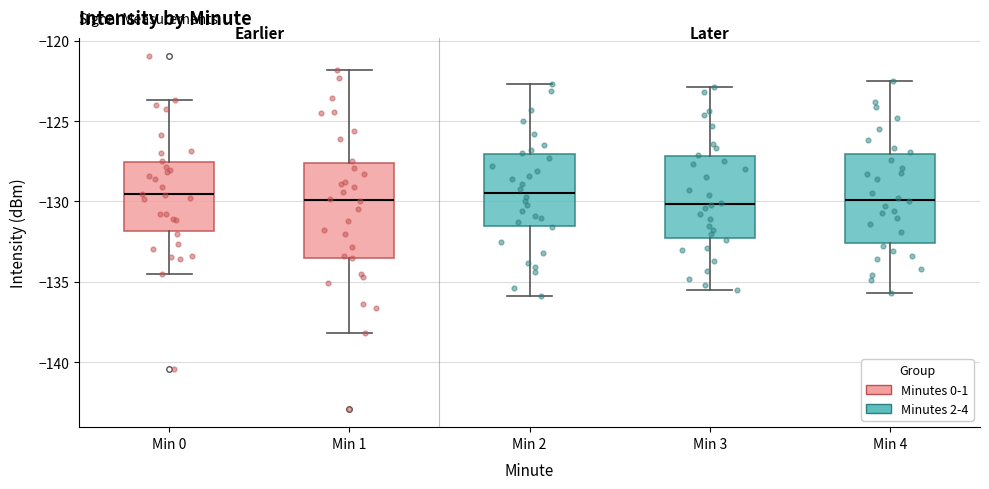

Where does the upper whisker of the box for Min 1 end on the y-axis? The values are not printed on the chart, so give them approximately, as read against the axis.

-122.0